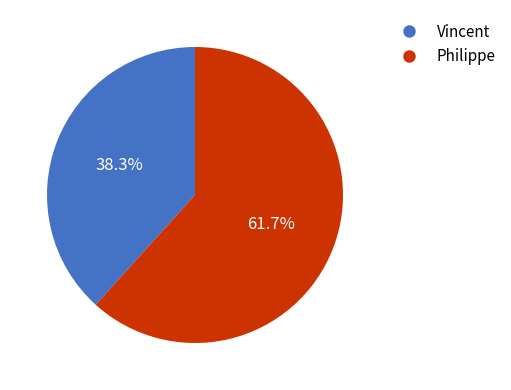

Count the number of slices in the pie.

2